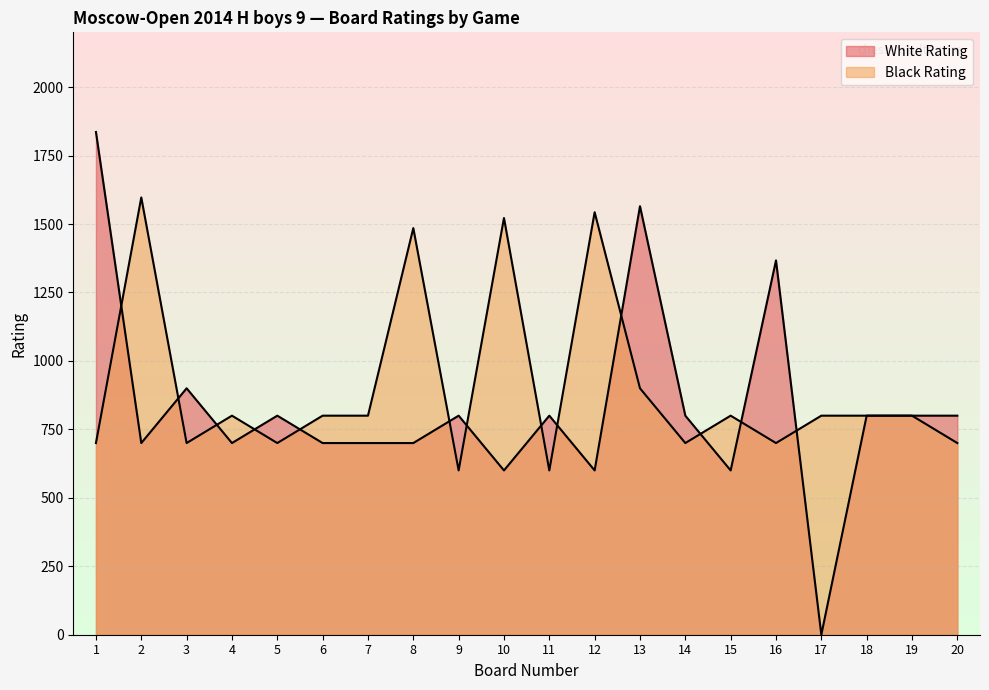

Where do White Rating and Black Rating first cross each other?

1 and 2